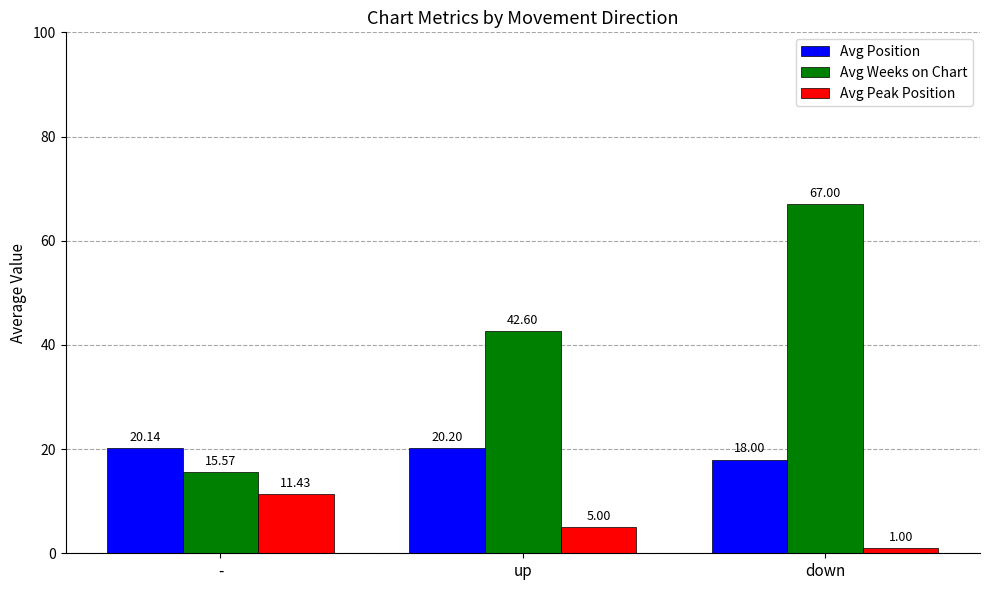

List the series in order of their peak value, lowest first.

Avg Peak Position, Avg Position, Avg Weeks on Chart